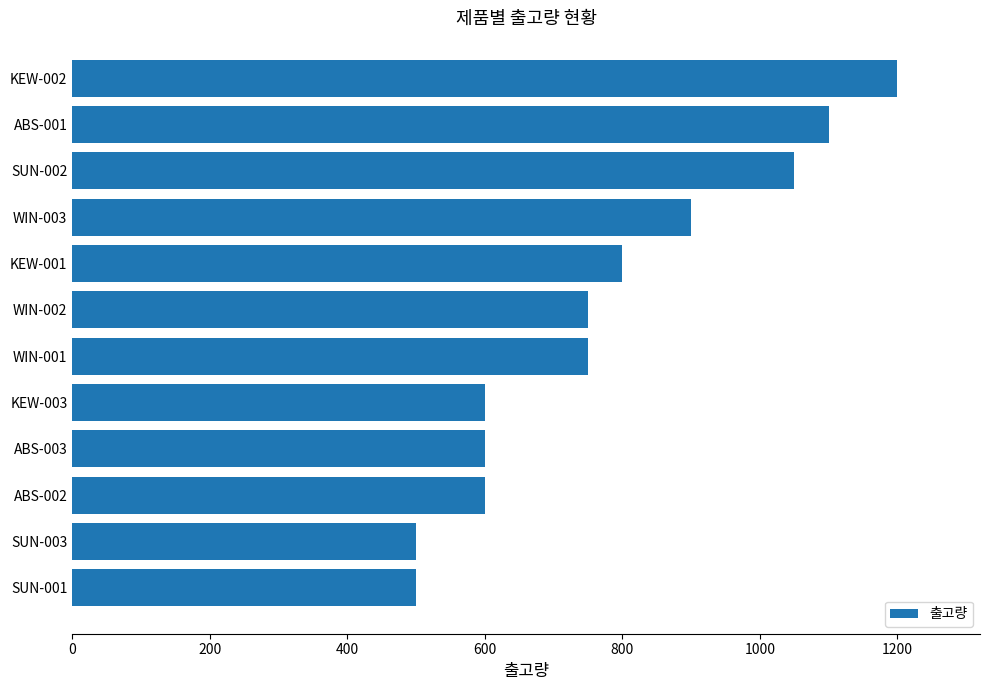

What is the difference between the maximum and minimum values?

700